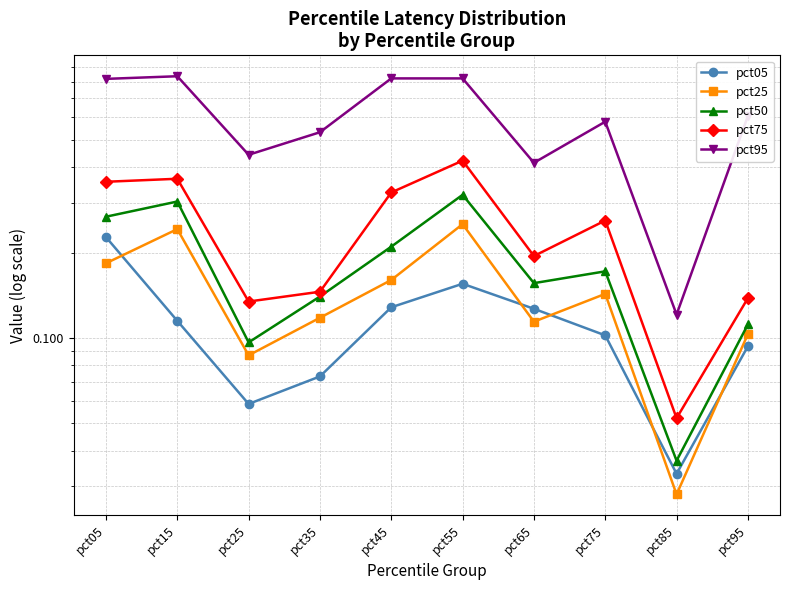

Rank the series at pct45 from lowest to highest value.

pct05, pct25, pct50, pct75, pct95